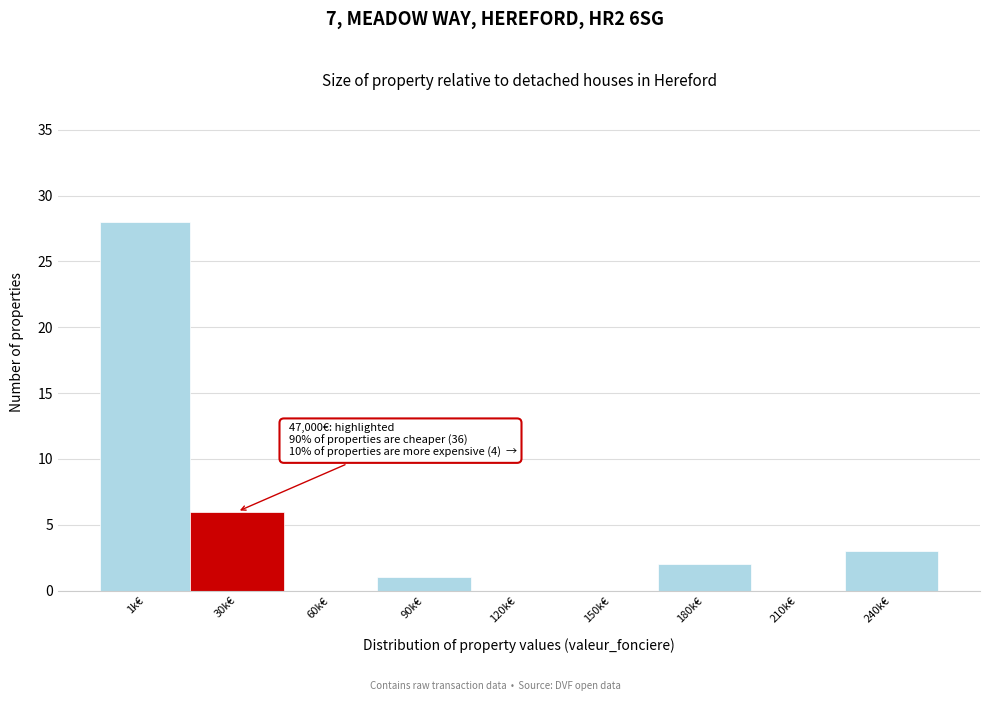

Reading left to right, transcribe all the data shown in this chart.

1k€=28	30k€=6	60k€=0	90k€=1	120k€=0	150k€=0	180k€=2	210k€=0	240k€=3